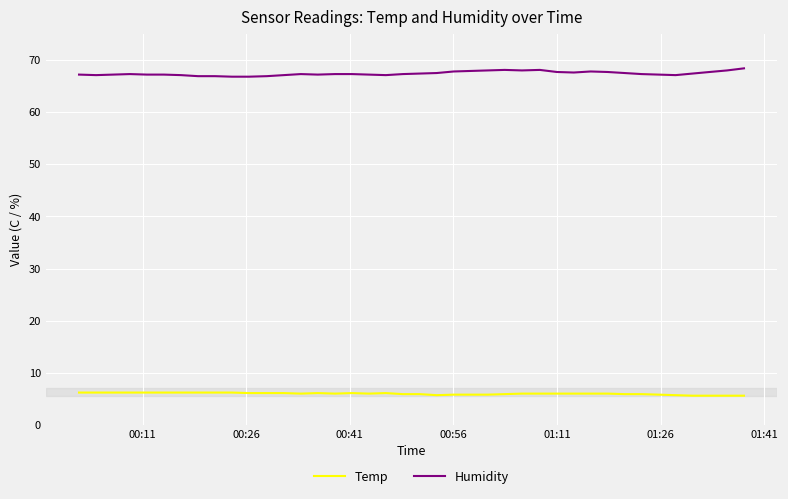

Which series has the widest spread of values?

Humidity